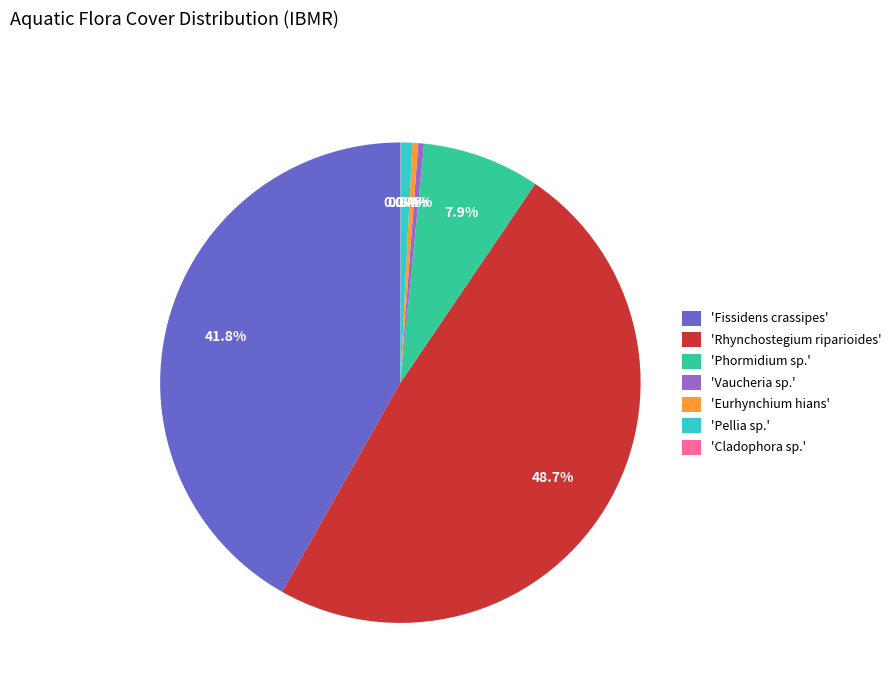

Combined, do 'Vaucheria sp.' and 'Eurhynchium hians' account for over 50%?

No